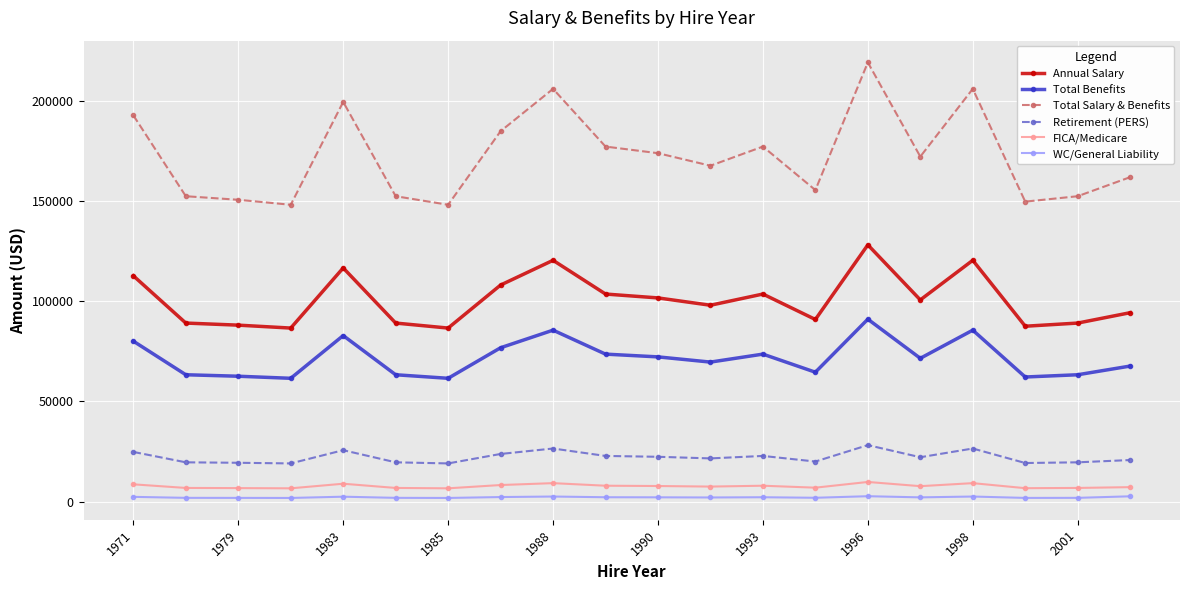

Which series has the largest total across all categories?

Total Salary & Benefits